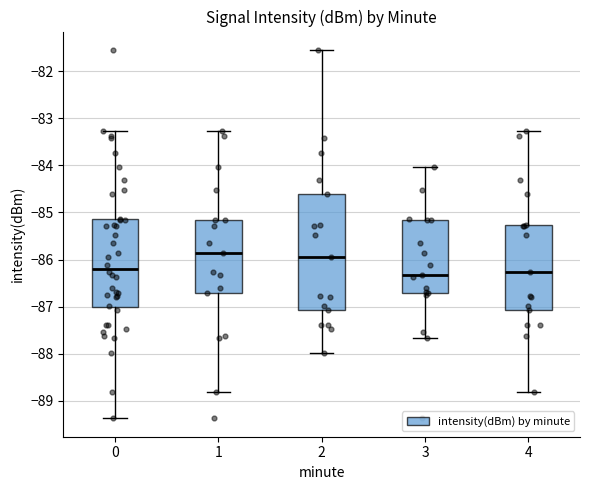

Where does the lower whisker of the box at x = 3 end on the y-axis? The values are not printed on the chart, so give them approximately, as read against the axis.

-87.7